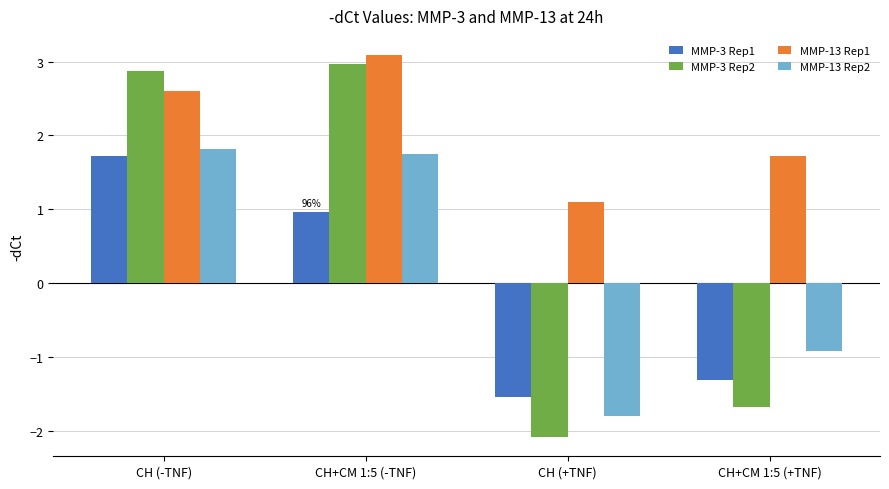

Reading left to right, transcribe all the data shown in this chart.

MMP-3 Rep1: CH (-TNF)=1.7	CH+CM 1:5 (-TNF)=1.0	CH (+TNF)=-1.5	CH+CM 1:5 (+TNF)=-1.3
MMP-3 Rep2: CH (-TNF)=2.9	CH+CM 1:5 (-TNF)=3.0	CH (+TNF)=-2.1	CH+CM 1:5 (+TNF)=-1.7
MMP-13 Rep1: CH (-TNF)=2.6	CH+CM 1:5 (-TNF)=3.1	CH (+TNF)=1.1	CH+CM 1:5 (+TNF)=1.7
MMP-13 Rep2: CH (-TNF)=1.8	CH+CM 1:5 (-TNF)=1.8	CH (+TNF)=-1.8	CH+CM 1:5 (+TNF)=-0.9